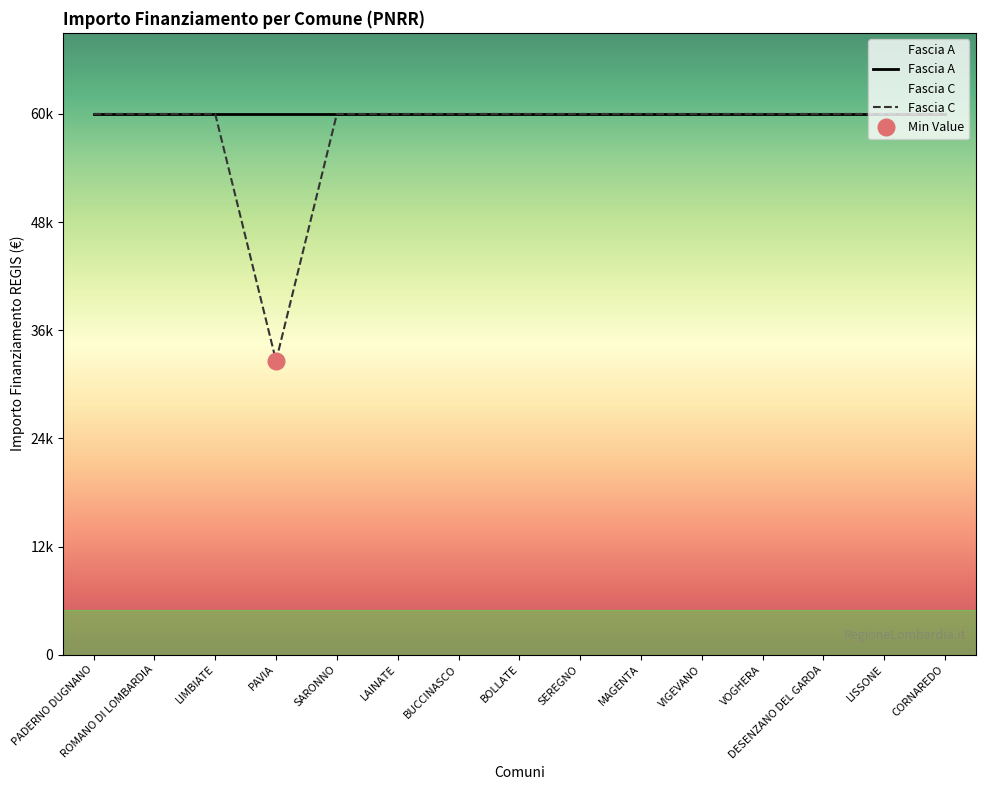

Reading left to right, what are all the values shown in this chart?

59966	59966	59966	32589	59966	59966	59966	59966	59966	59966	59966	59966	59966	59966	59966